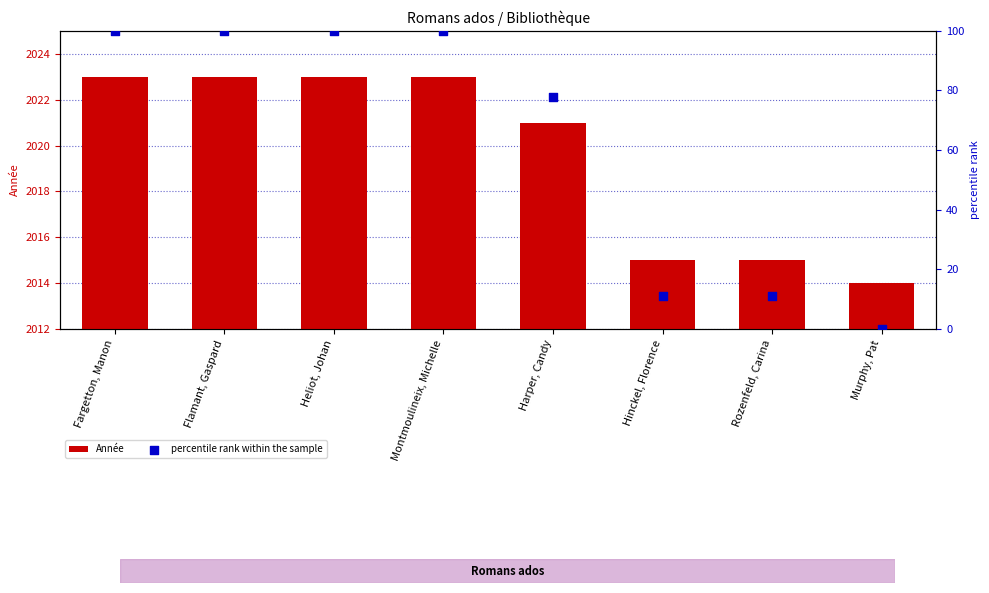

Is the value of Année at Montmoulineix, Michelle greater than the value of percentile rank within the sample at Montmoulineix, Michelle?

No